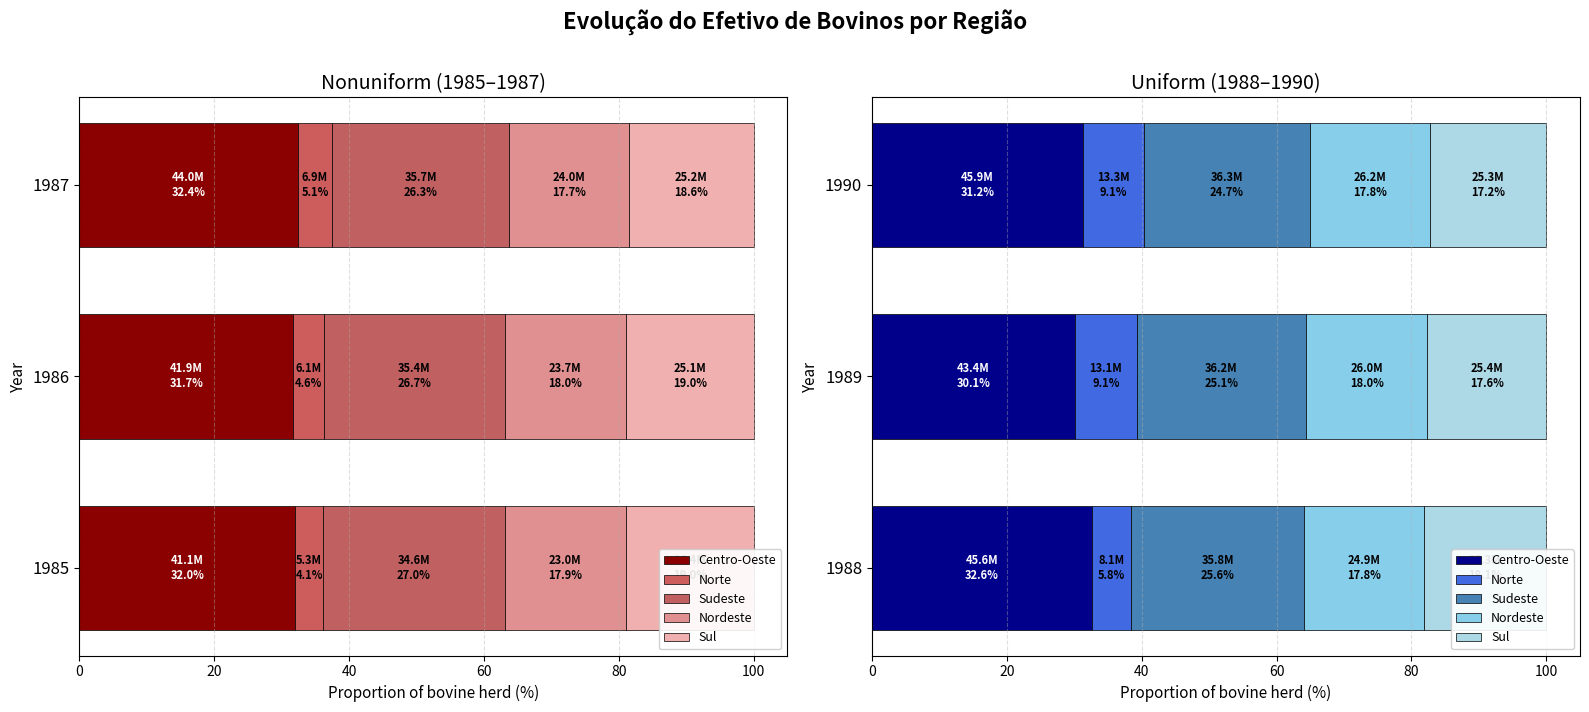

How many groups of bars are there?

3